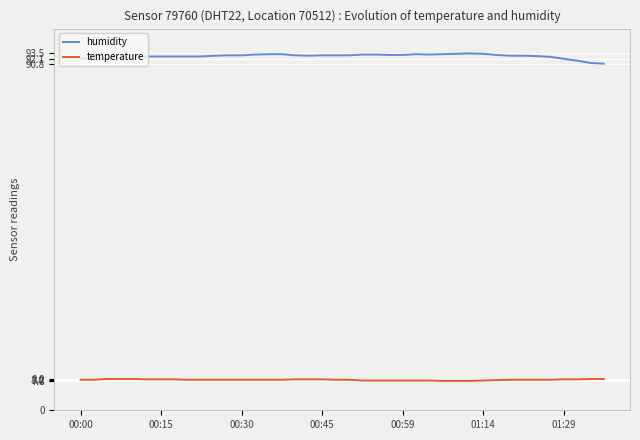

True or false: humidity and temperature cross at least once.

False